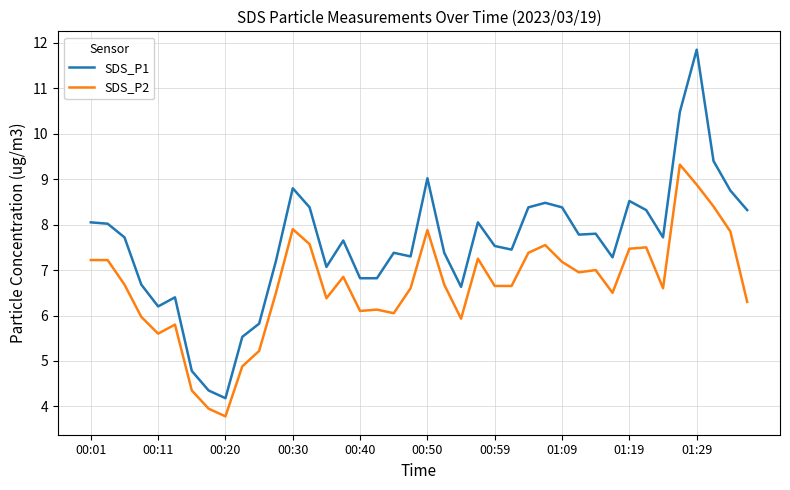

Which series has the largest total across all categories?

SDS_P1